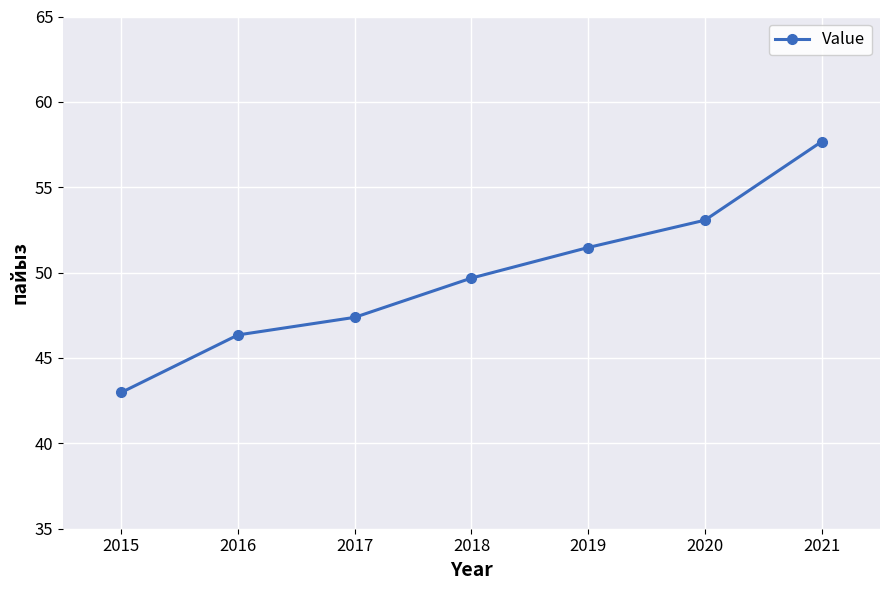

Is this an area chart (filled region under the line)?

No